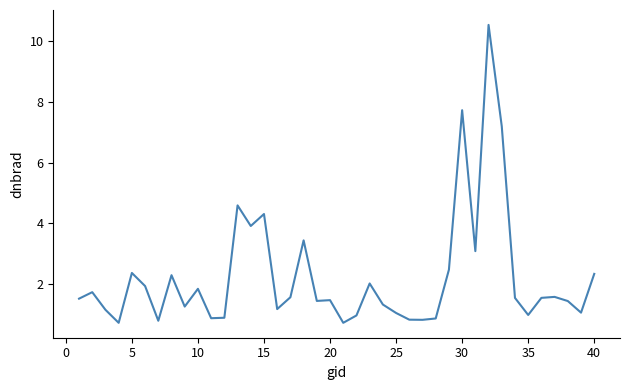

What is the maximum value shown in the chart?

10.5